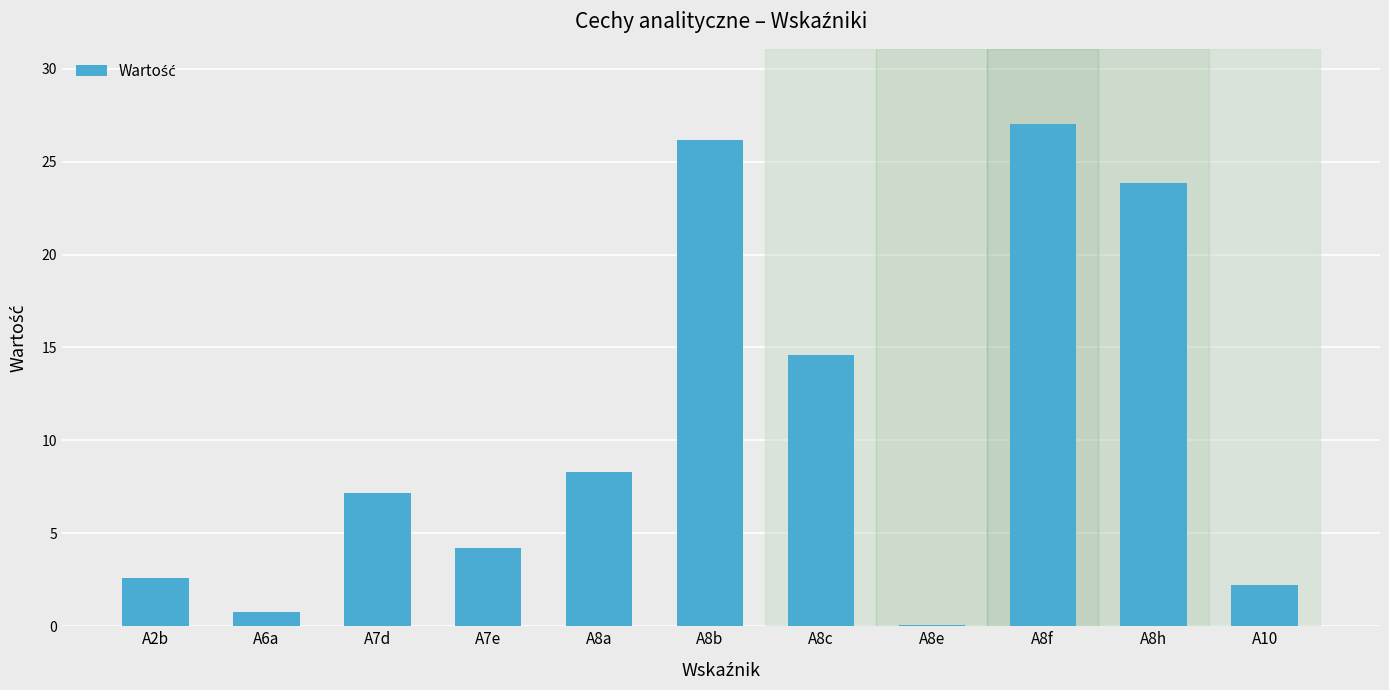

What is the change in value from A8b to A8f?

+0.8